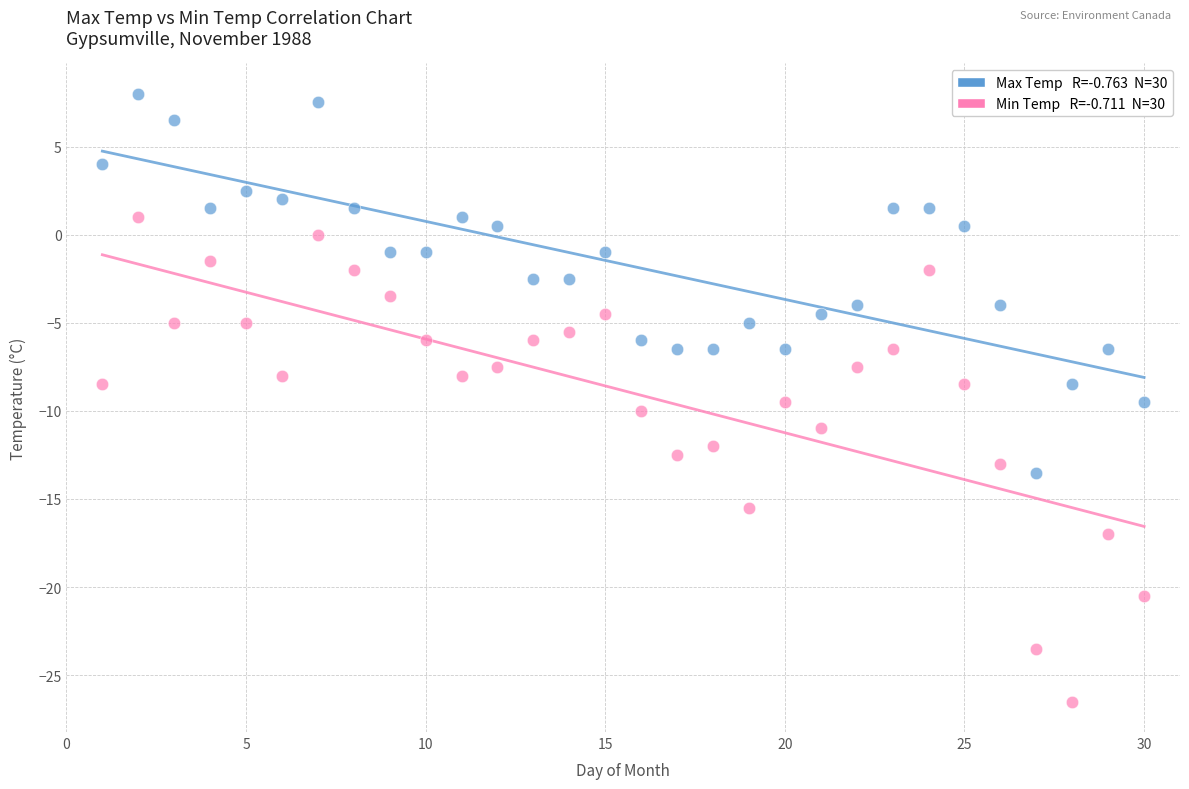

Across all data points, what is the range of X values (max minus min)?

29.0